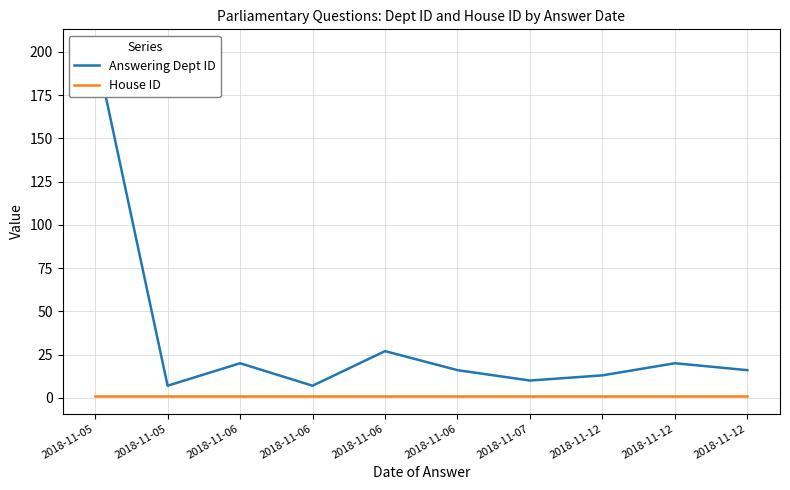

Does the chart have visible grid lines?

Yes